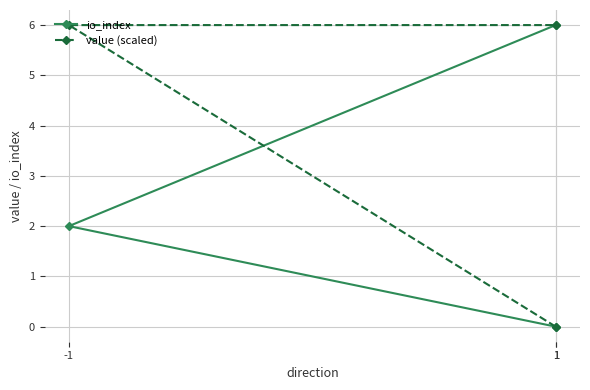

Between -1 and 1, which series saw the biggest shift?

io_index